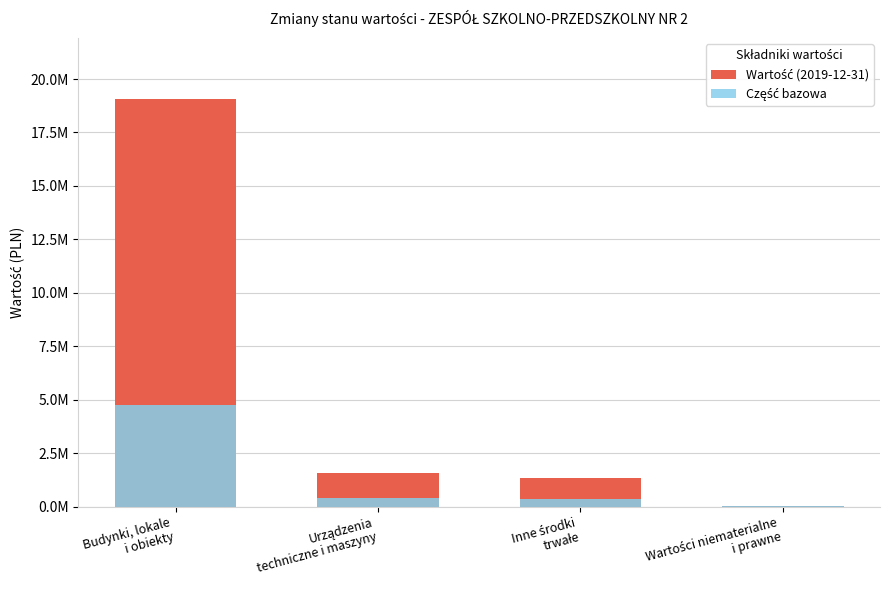

Which category has the highest value in the Część bazowa series?

Budynki, lokale
i obiekty